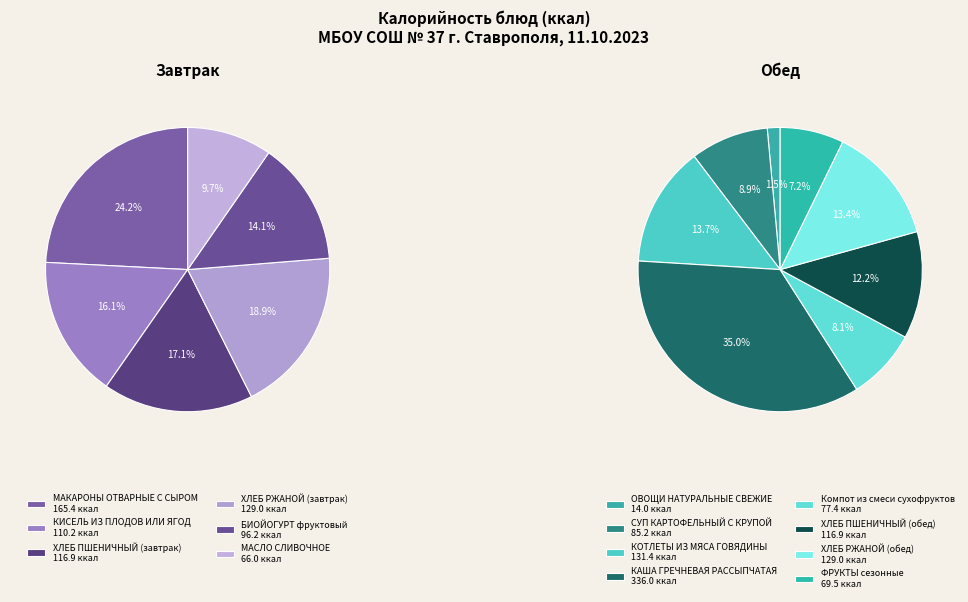

True or false: СУП КАРТОФЕЛЬНЫЙ С КРУПОЙ accounts for 1% of the total.

False